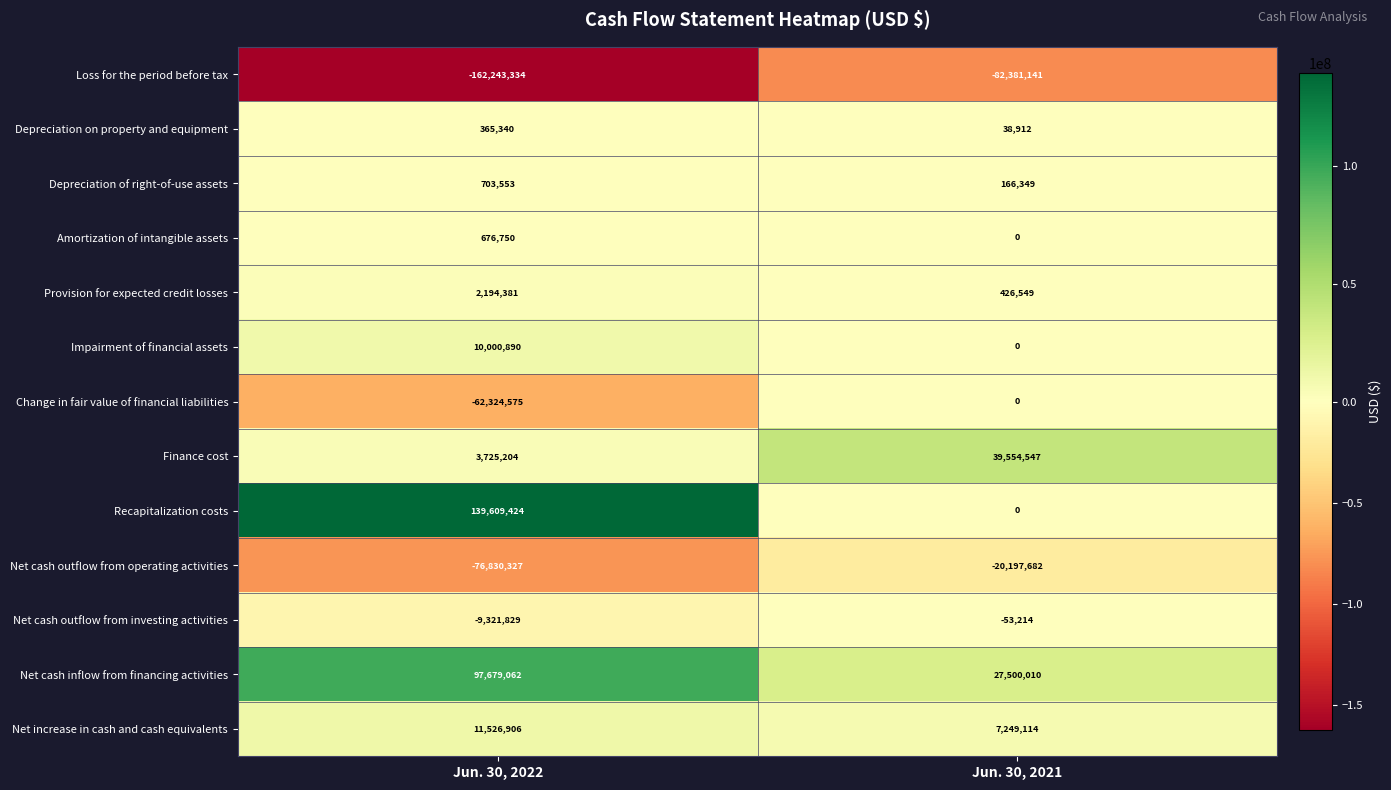

Which series has the largest range (max minus min)?

Recapitalization costs